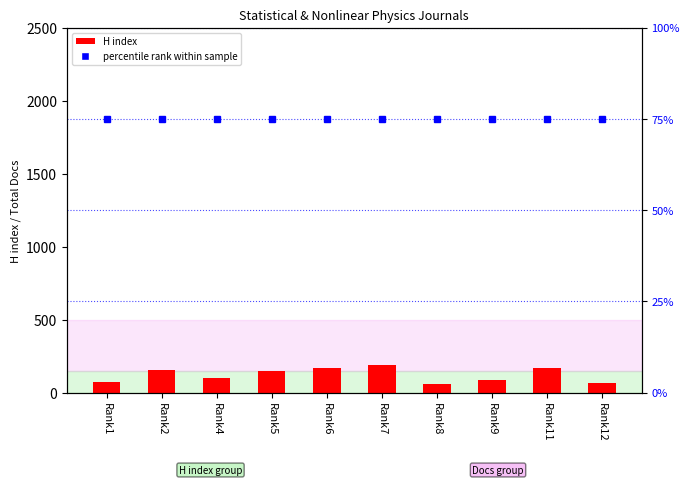

Rank the series by their average value, from highest to lowest.

H index, percentile rank within sample